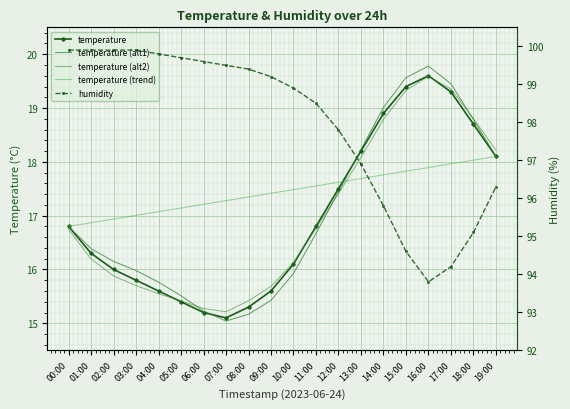

Reading left to right, transcribe all the data shown in this chart.

temperature: 00:00=16.8	01:00=16.3	02:00=16.0	03:00=15.8	04:00=15.6	05:00=15.4	06:00=15.2	07:00=15.1	08:00=15.3	09:00=15.6	10:00=16.1	11:00=16.8	12:00=17.5	13:00=18.2	14:00=18.9	15:00=19.4	16:00=19.6	17:00=19.3	18:00=18.7	19:00=18.1
humidity: 00:00=99.9	01:00=99.9	02:00=99.9	03:00=99.9	04:00=99.8	05:00=99.7	06:00=99.6	07:00=99.5	08:00=99.4	09:00=99.2	10:00=98.9	11:00=98.5	12:00=97.8	13:00=96.9	14:00=95.8	15:00=94.6	16:00=93.8	17:00=94.2	18:00=95.1	19:00=96.3